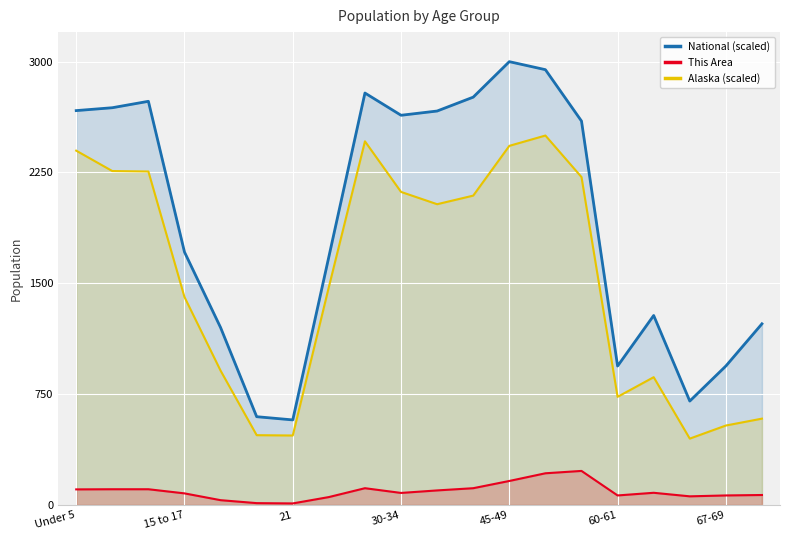

At how many categories does at least one series exceed 651?

18